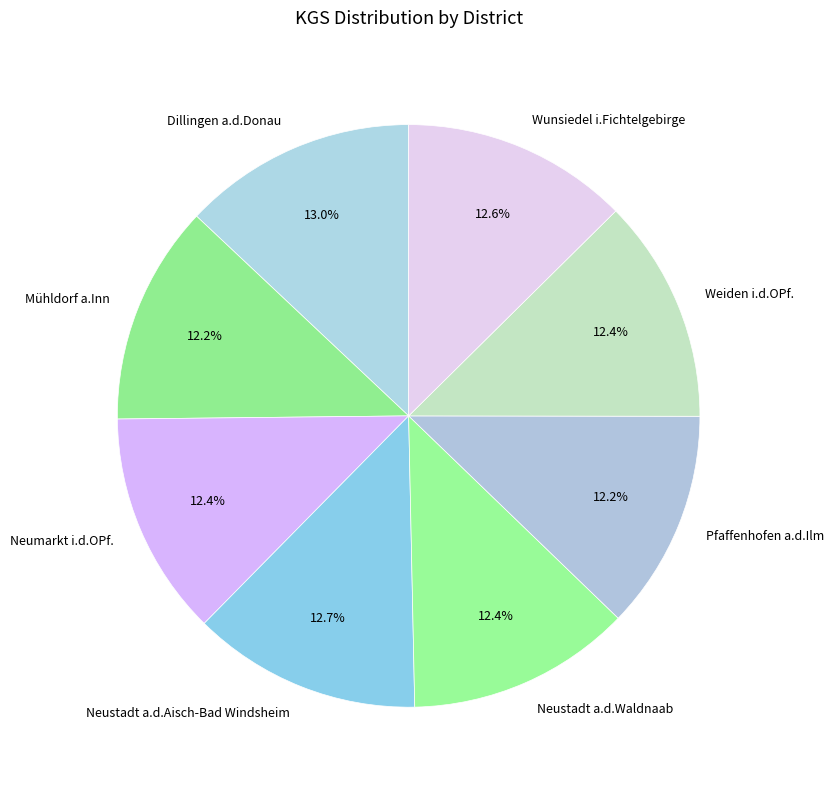

Is it true that Dillingen a.d.Donau is 13% of the pie?

True